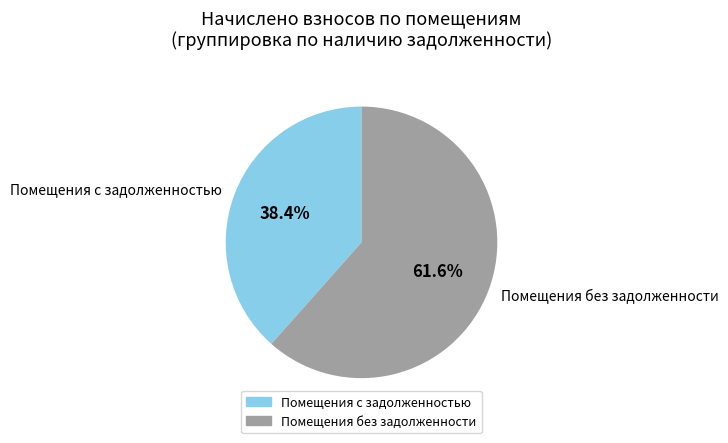

What is the ratio of the value at Помещения без задолженности to the value at Помещения с задолженностью?

1.6